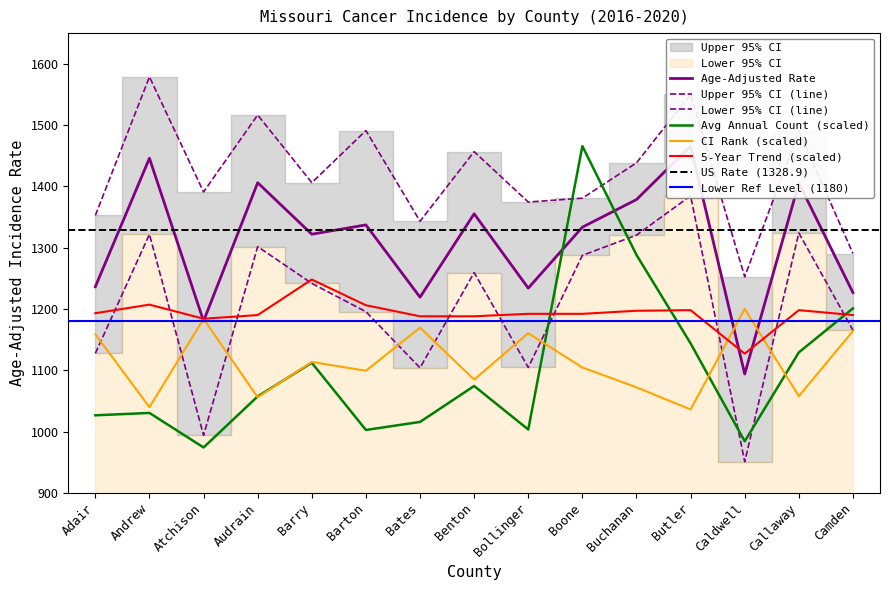

Is the value of Lower 95% CI at Adair greater than the value of Avg Annual Count at Buchanan?

No